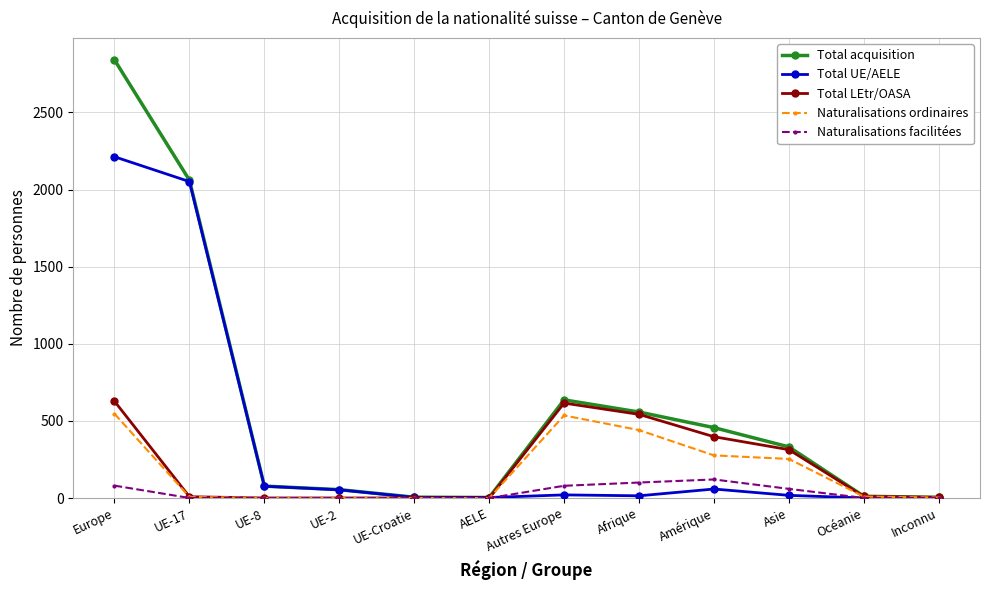

Which series has the largest range (max minus min)?

Total acquisition